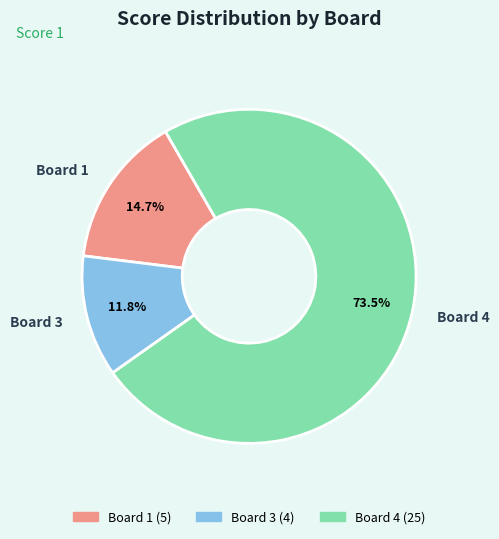

To the nearest percent, what is the combined percentage of Board 4 and Board 3?

85%